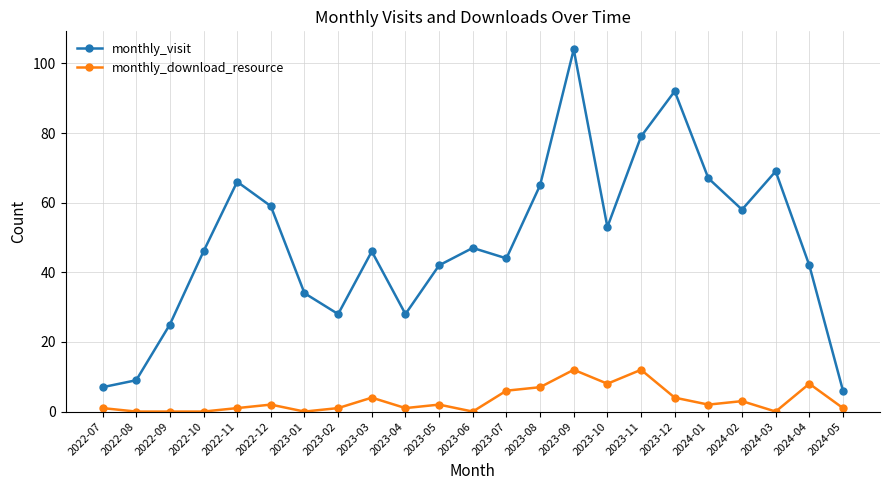

The value of monthly_visit at 2024-04 is 42. True or false?

True